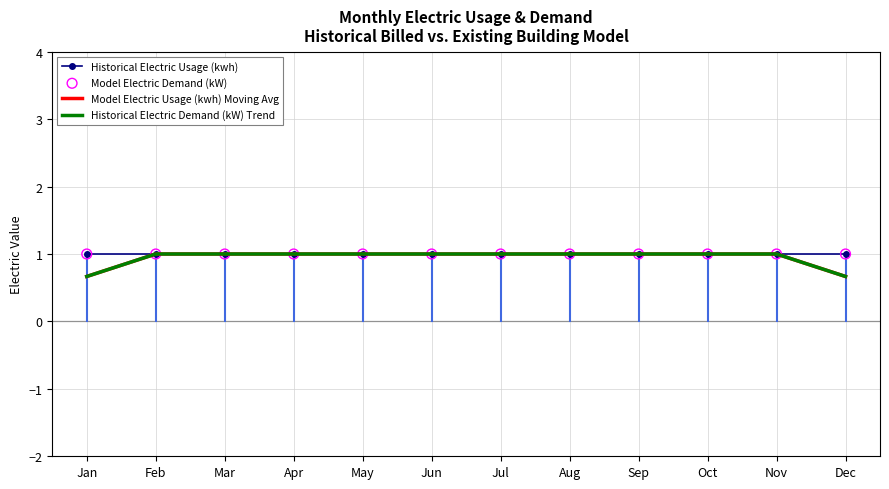

At how many categories does at least one series exceed 0?

12